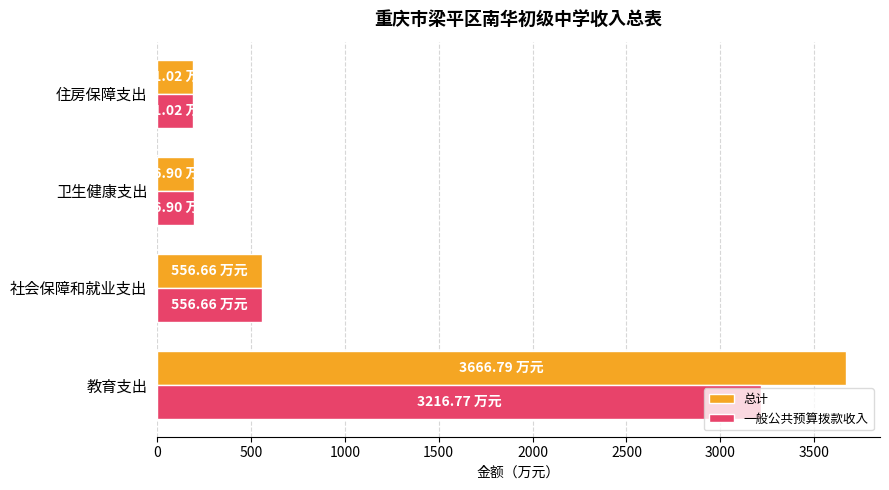

How many series are shown in this chart?

2